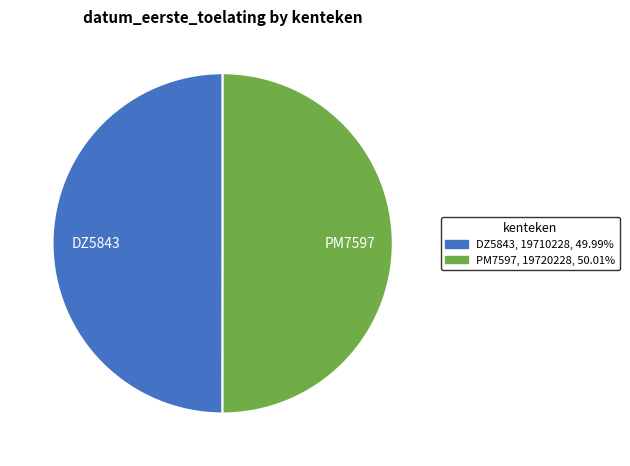

Combined, do PM7597 and DZ5843 account for over 50%?

Yes